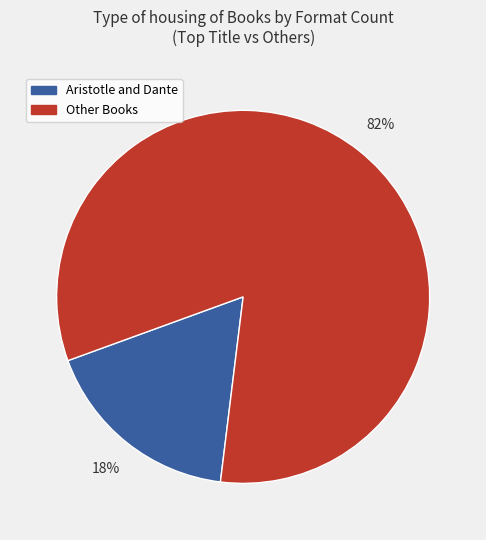

Count the number of slices in the pie.

2